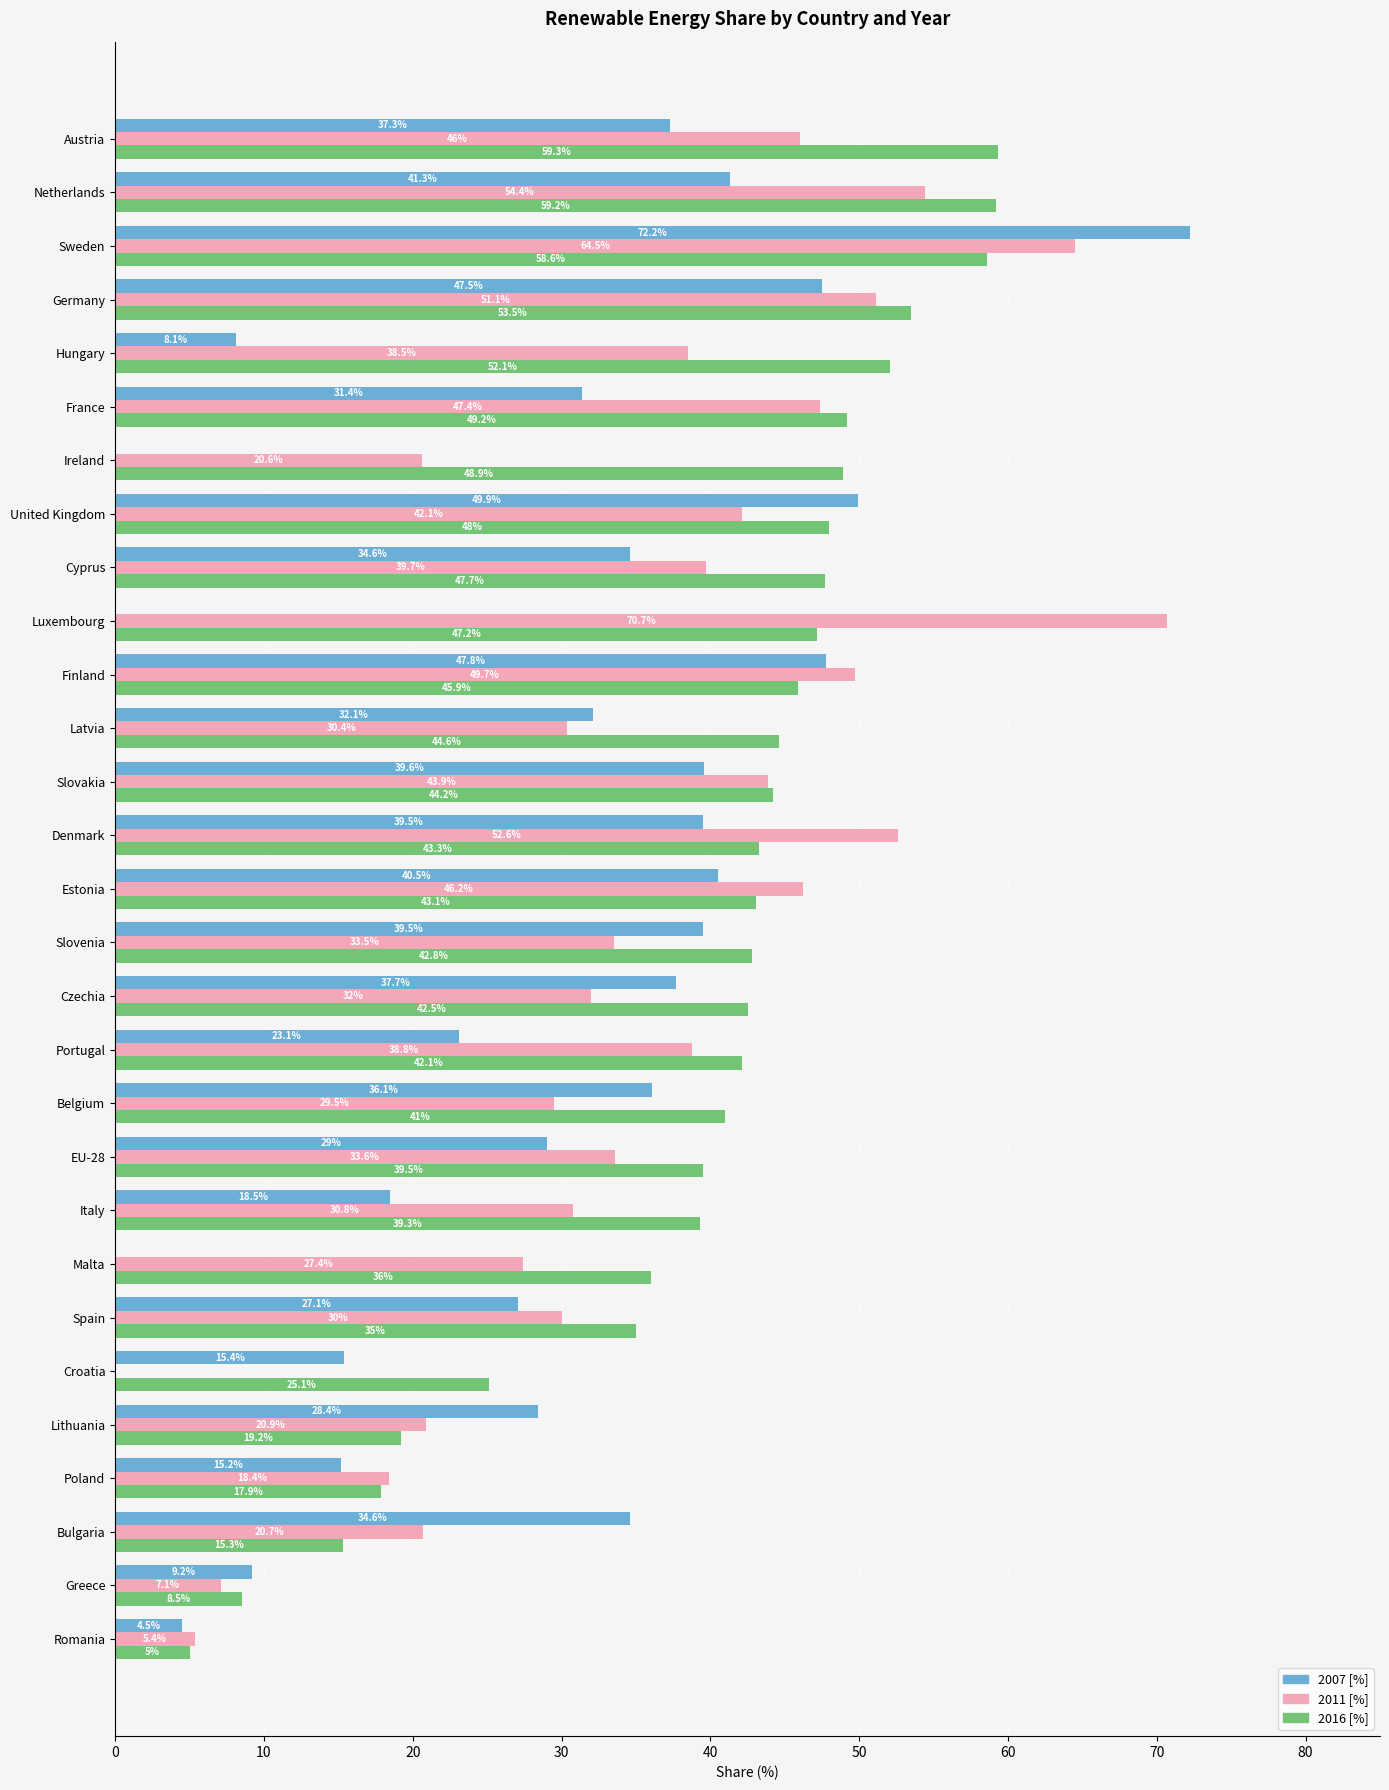

What is the average value of the 2016 [%] series?

39.8